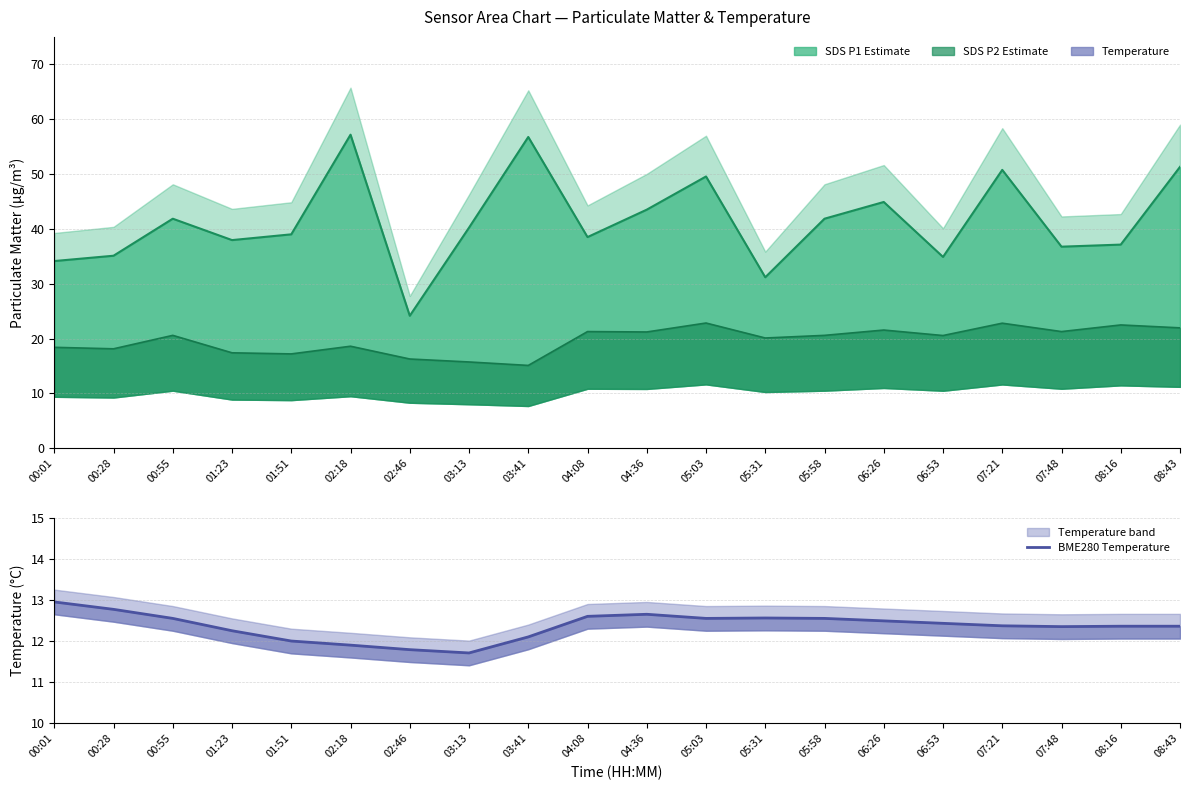

Reading left to right, list all the values displayed in this chart.

00:01=12.9	00:28=12.8	00:55=12.6	01:23=12.2	01:51=12.0	02:18=11.9	02:46=11.8	03:13=11.7	03:41=12.1	04:08=12.6	04:36=12.7	05:03=12.6	05:31=12.6	05:58=12.6	06:26=12.5	06:53=12.4	07:21=12.4	07:48=12.3	08:16=12.4	08:43=12.4